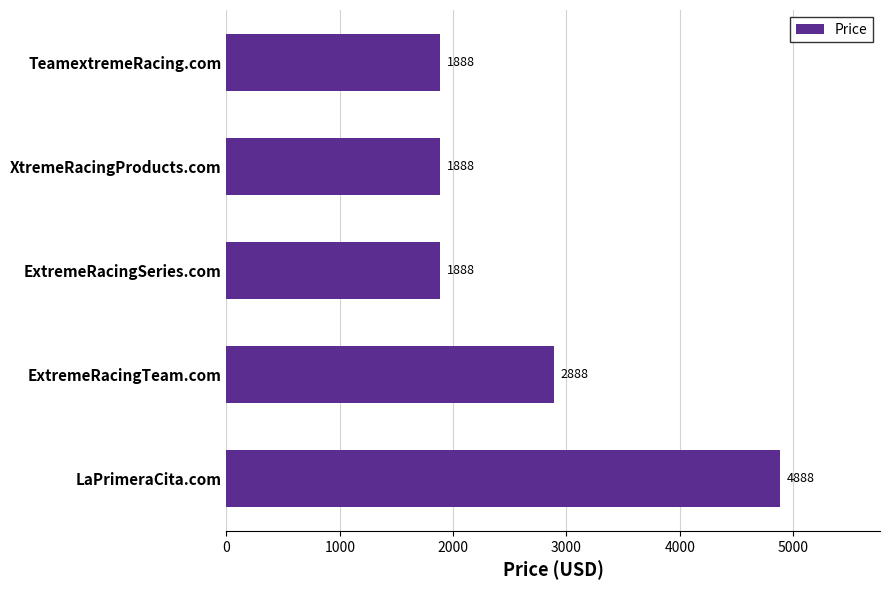

What is the change in value from LaPrimeraCita.com to ExtremeRacingTeam.com?

-2000